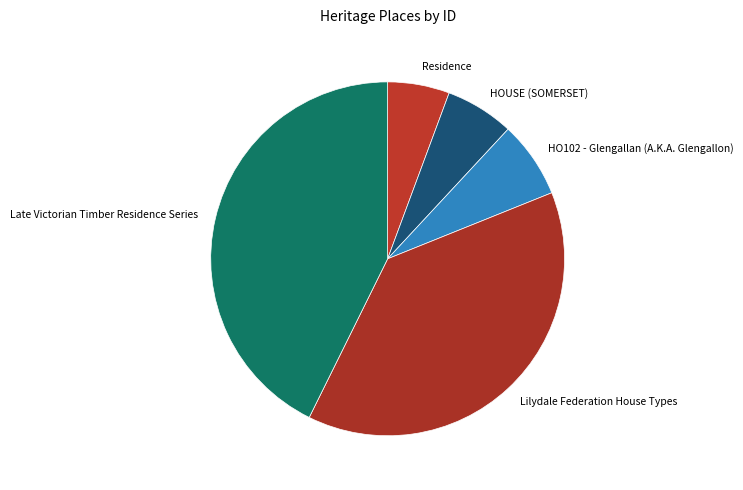

Which category has the smallest portion of the pie?

Residence